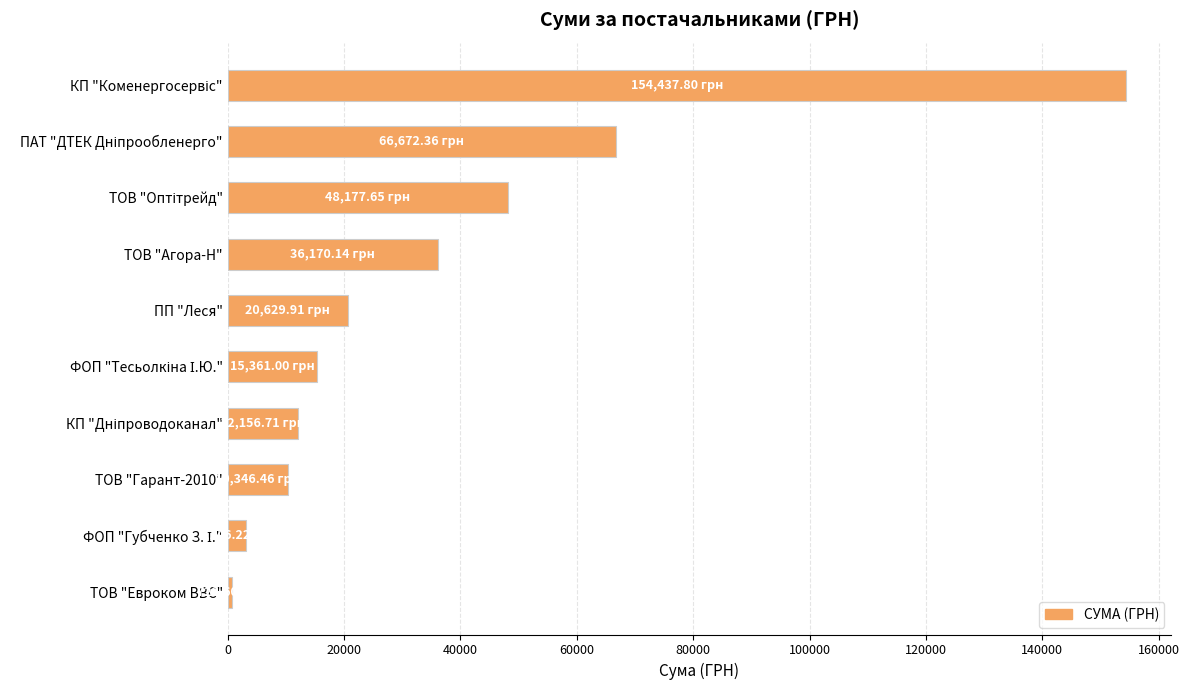

What is the average value?

36782.2